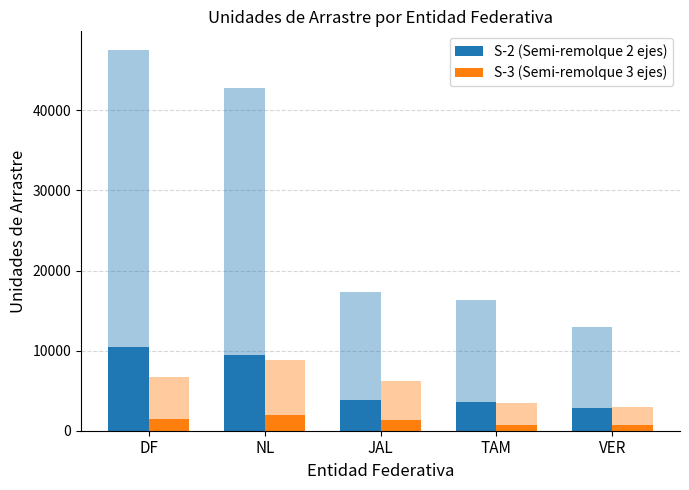

What is the difference between the S-3 (Semi-remolque 3 ejes) values at JAL and DF?

130.2